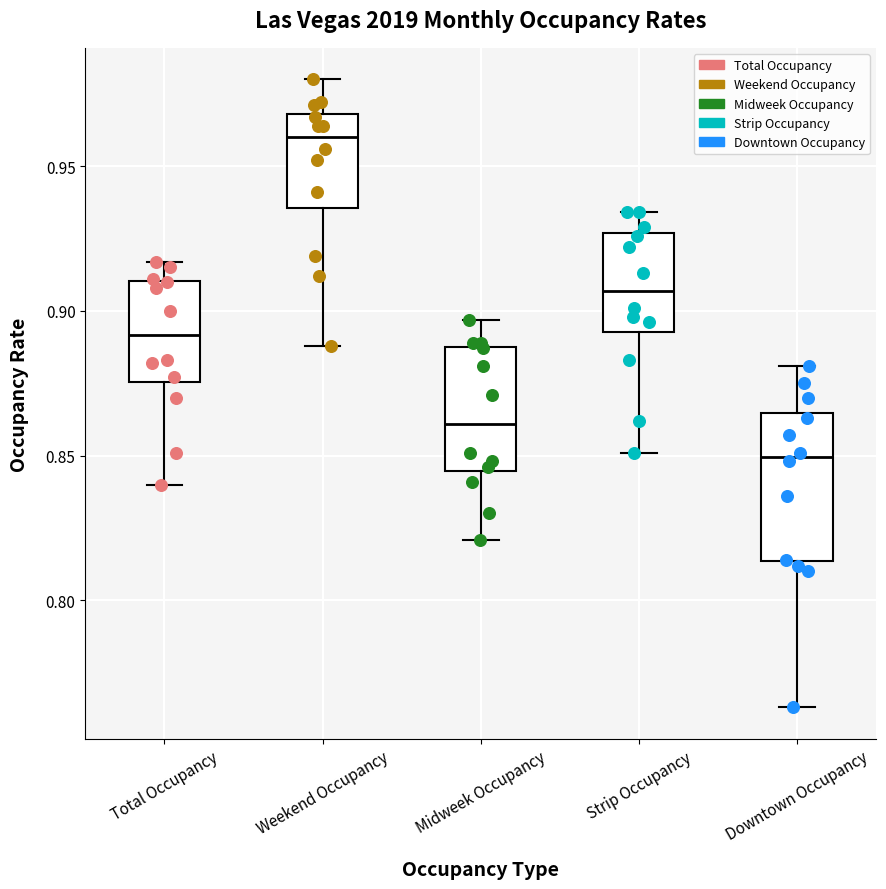

Which box has the highest median line?

Weekend Occupancy